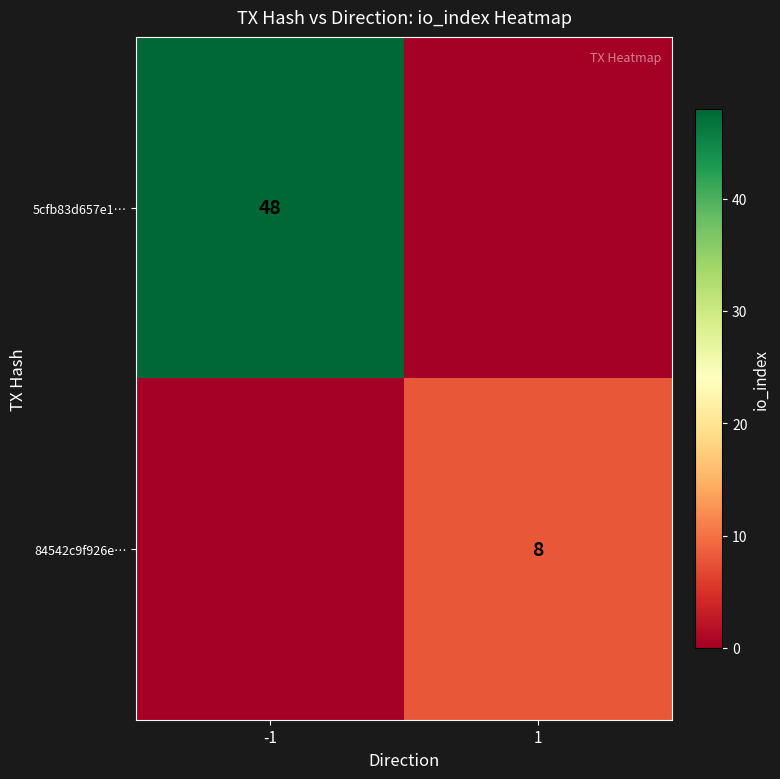

The value of 5cfb83d657e1… at -1 is 48. True or false?

True